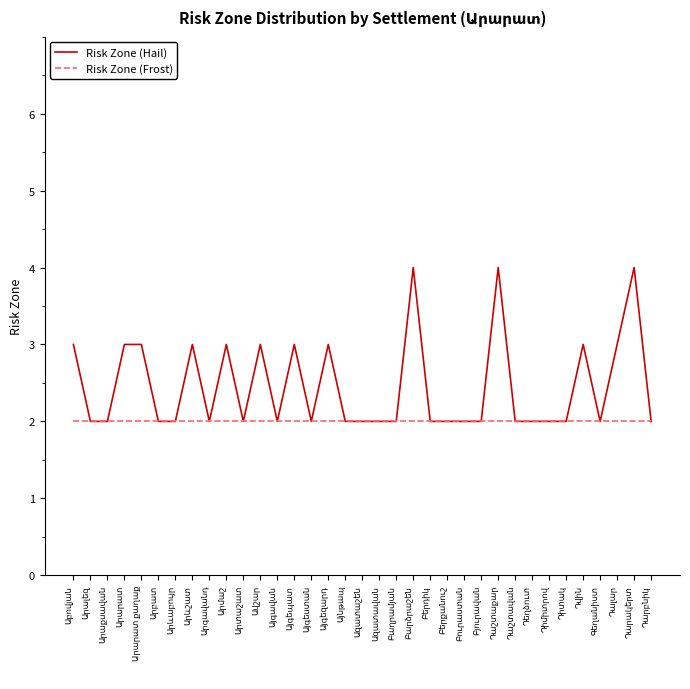

What is the maximum value shown in the chart?

4